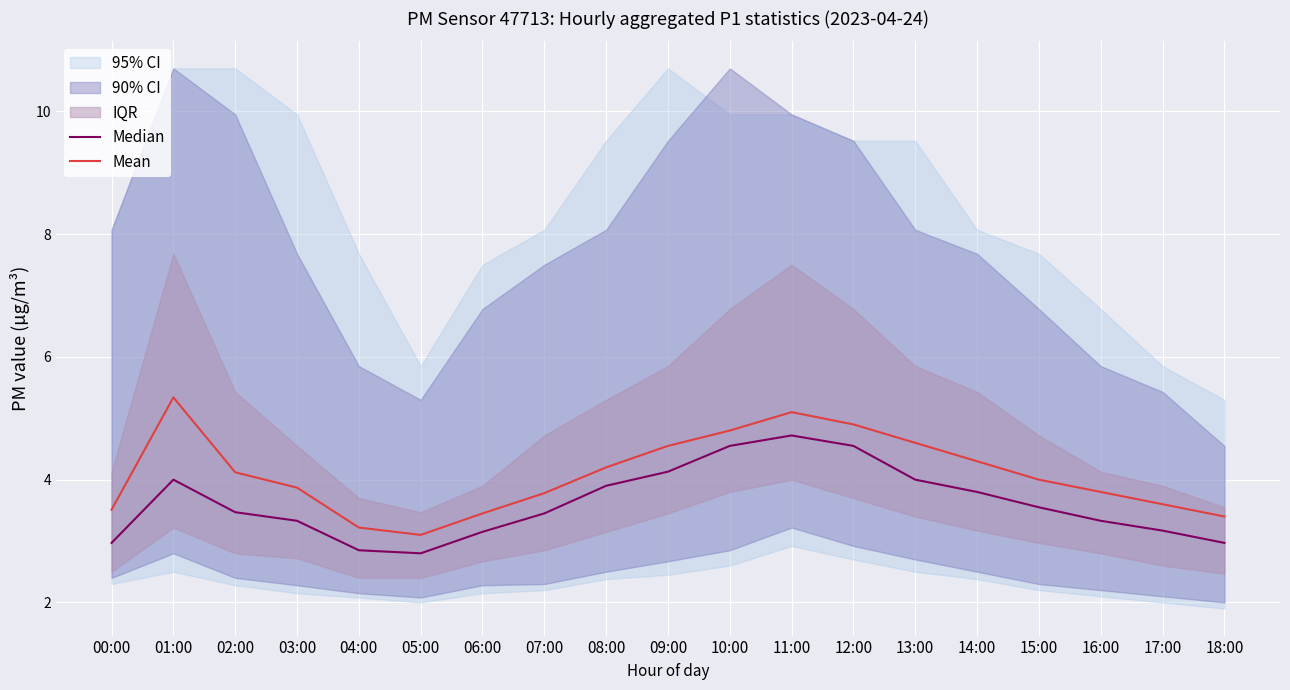

List the labels in order of Mean value, smallest first.

05:00, 04:00, 18:00, 06:00, 00:00, 17:00, 07:00, 16:00, 03:00, 15:00, 02:00, 08:00, 14:00, 09:00, 13:00, 10:00, 12:00, 11:00, 01:00